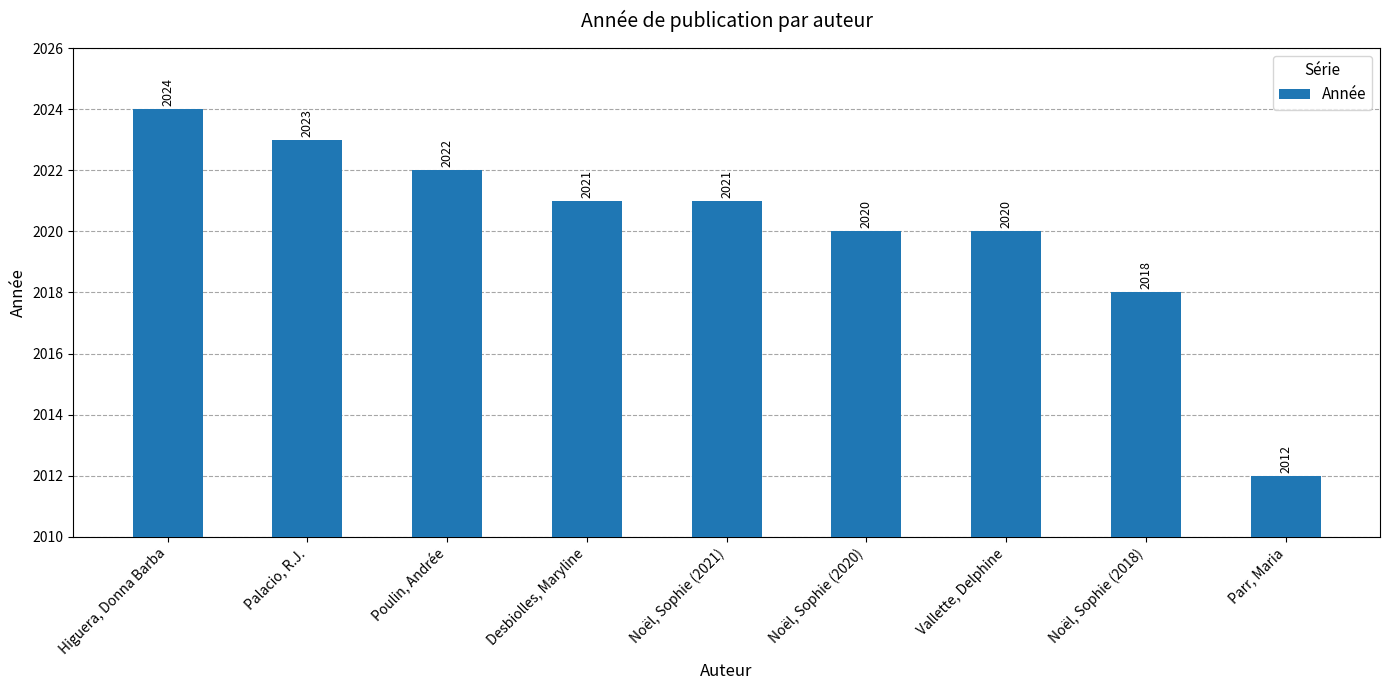

Does the chart contain any negative values?

No